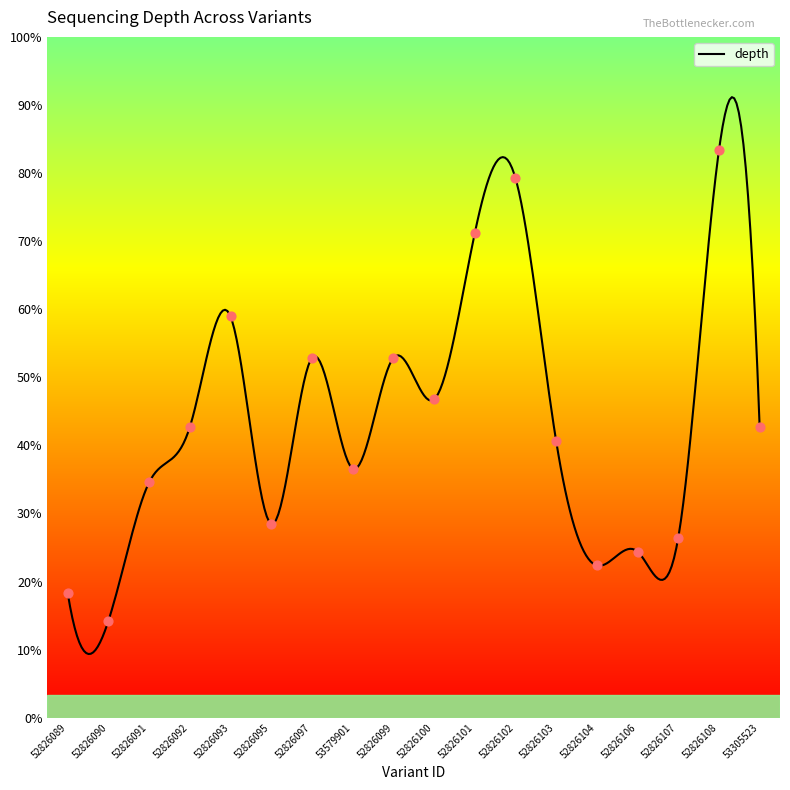

Which has a higher value, 52826106 or 52826091?

52826091